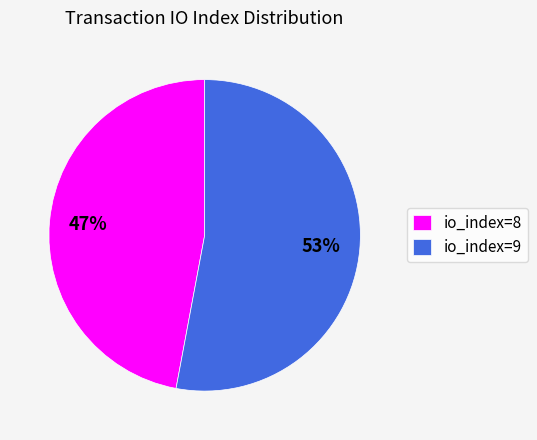

What is the largest slice in the pie chart?

io_index=9